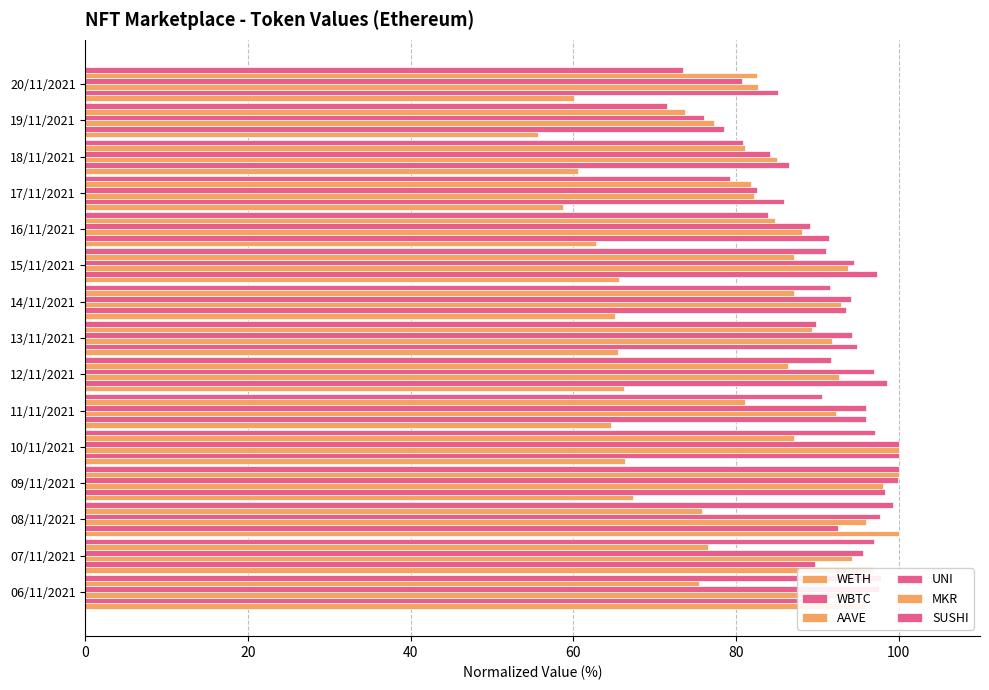

Count the number of categories in the chart.

15